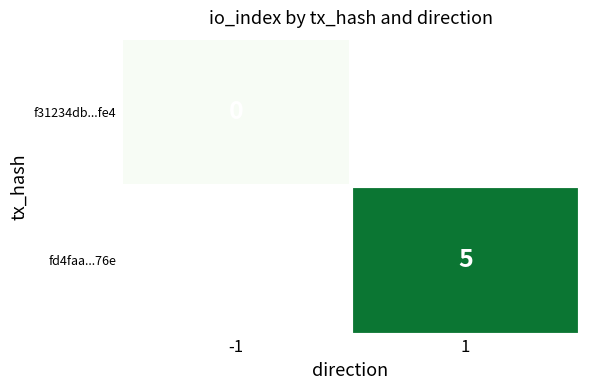

The value of fd4faa...76e at 1 is 8. True or false?

False